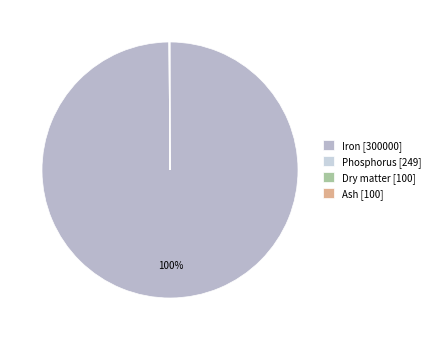

Rank the categories by value from lowest to highest.

Dry matter, Ash, Phosphorus, Iron